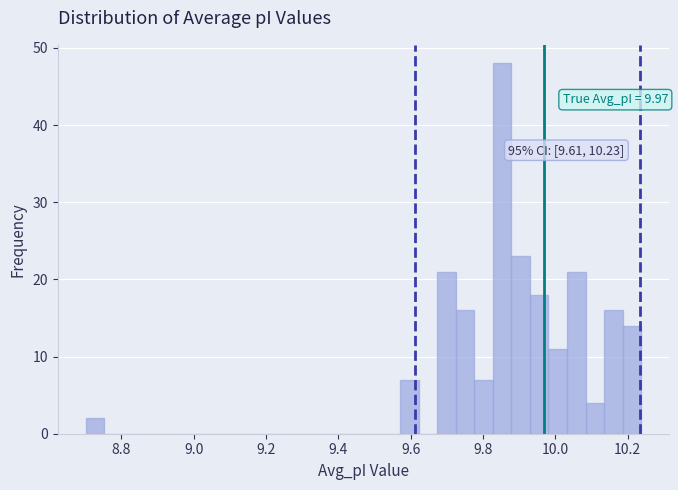

Around what value on the x-axis is the tallest bar? Give the approximate position of its centre, as read against the axis.

9.86